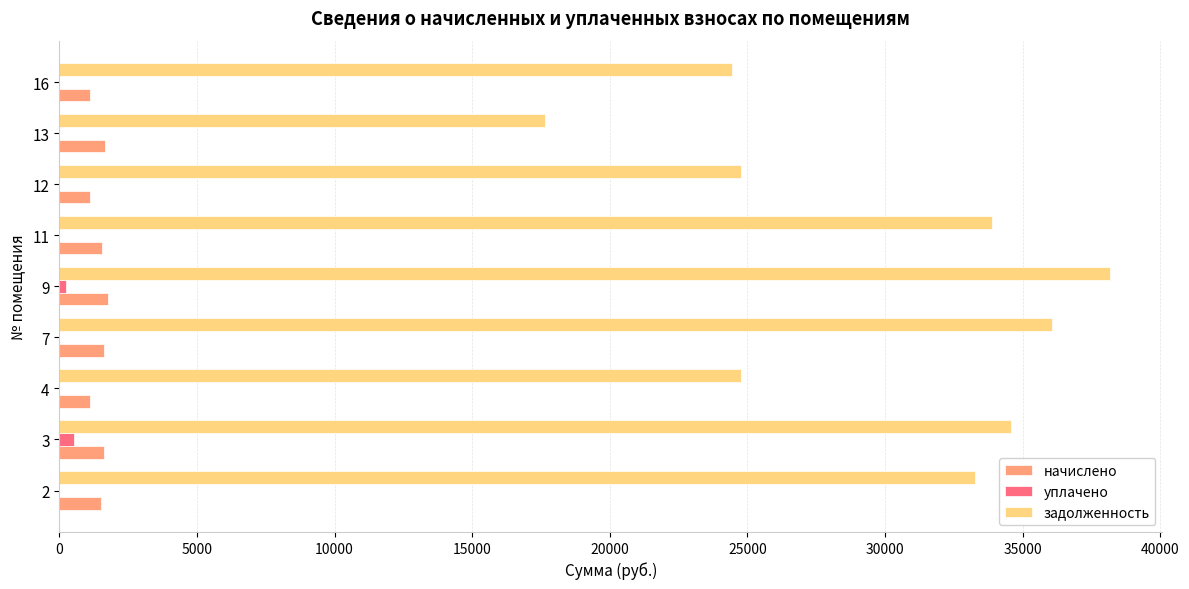

Between 2 and 13, which series saw the biggest shift?

задолженность